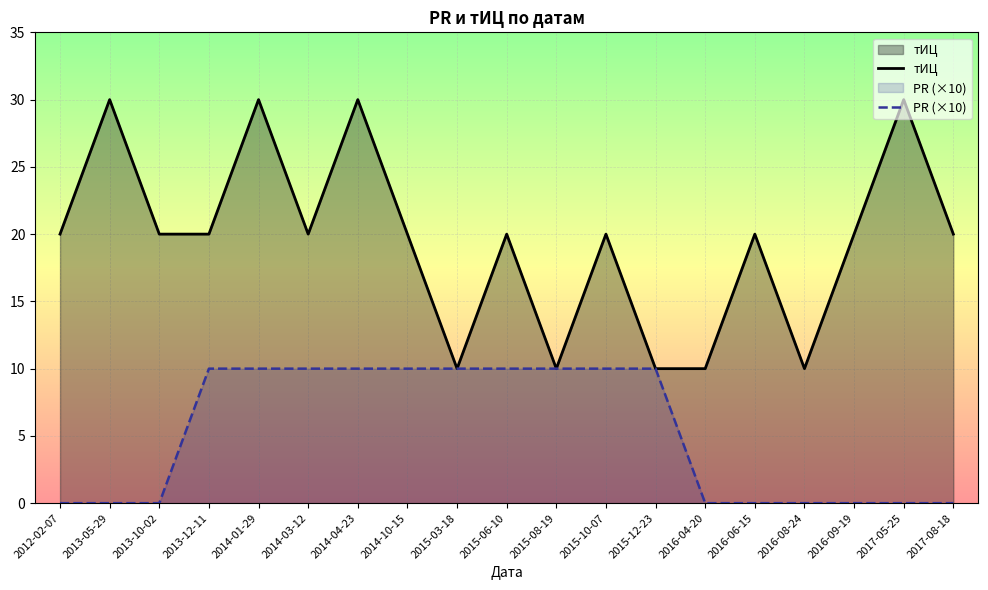

Between 2013-05-29 and 2014-03-12, which series saw the biggest shift?

тИЦ